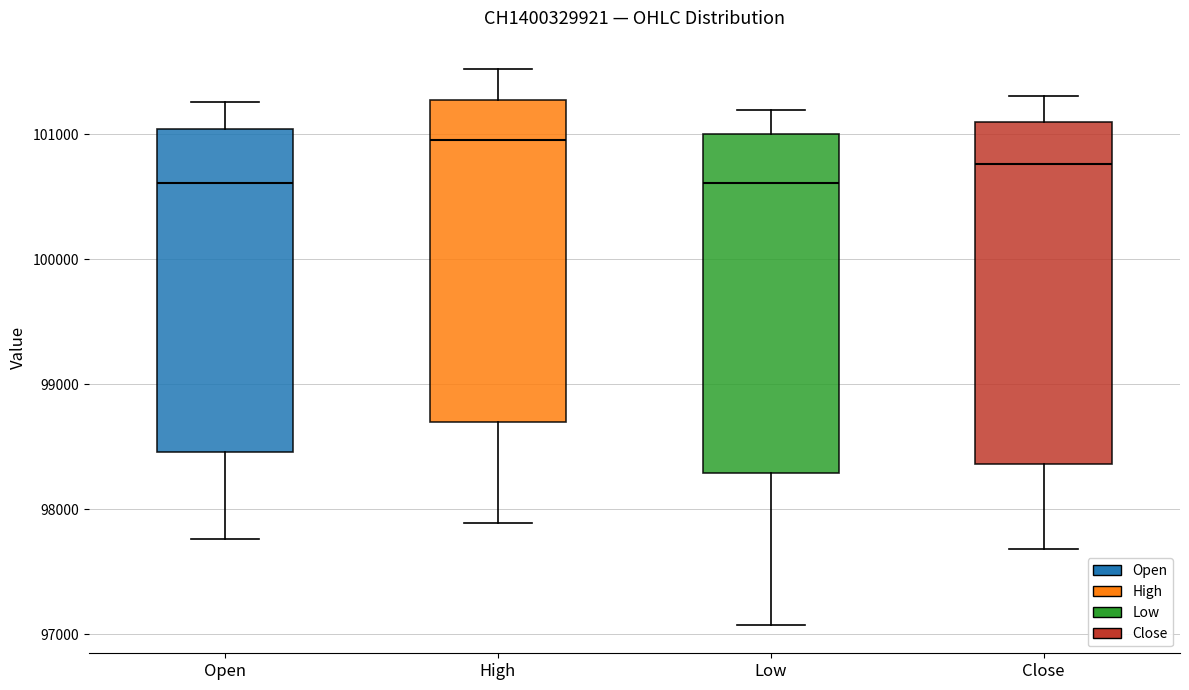

Reading left to right, transcribe this box plot: for each box, give where its median line is, the range the box spans, and where its two whiskers end, as read against the y-axis. The values are not printed on the chart, so give them approximately, as read against the axis.

Open: median 100600, box 98500 to 101000, whiskers 97800 to 101300
High: median 101000, box 98700 to 101300, whiskers 97900 to 101500
Low: median 100600, box 98300 to 101000, whiskers 97100 to 101200
Close: median 100800, box 98400 to 101100, whiskers 97700 to 101300